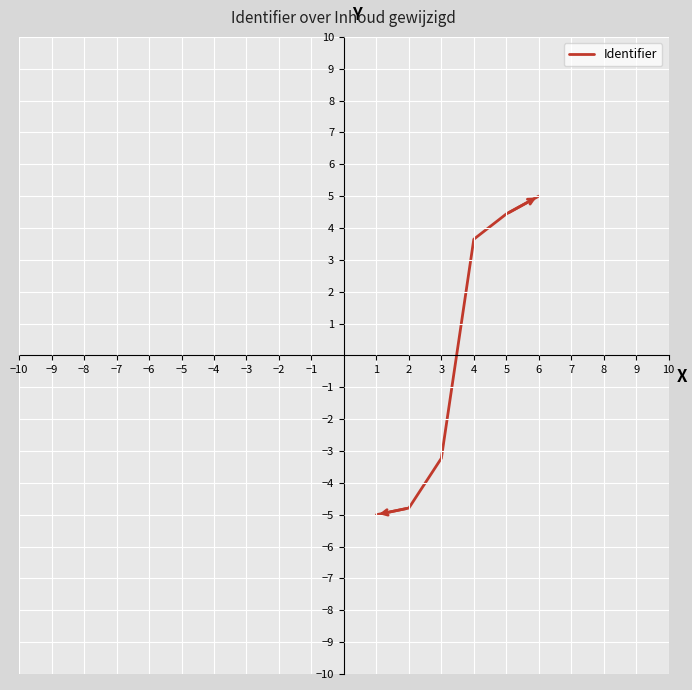

List the labels in order of value, smallest first.

1, 2, 3, 4, 5, 6